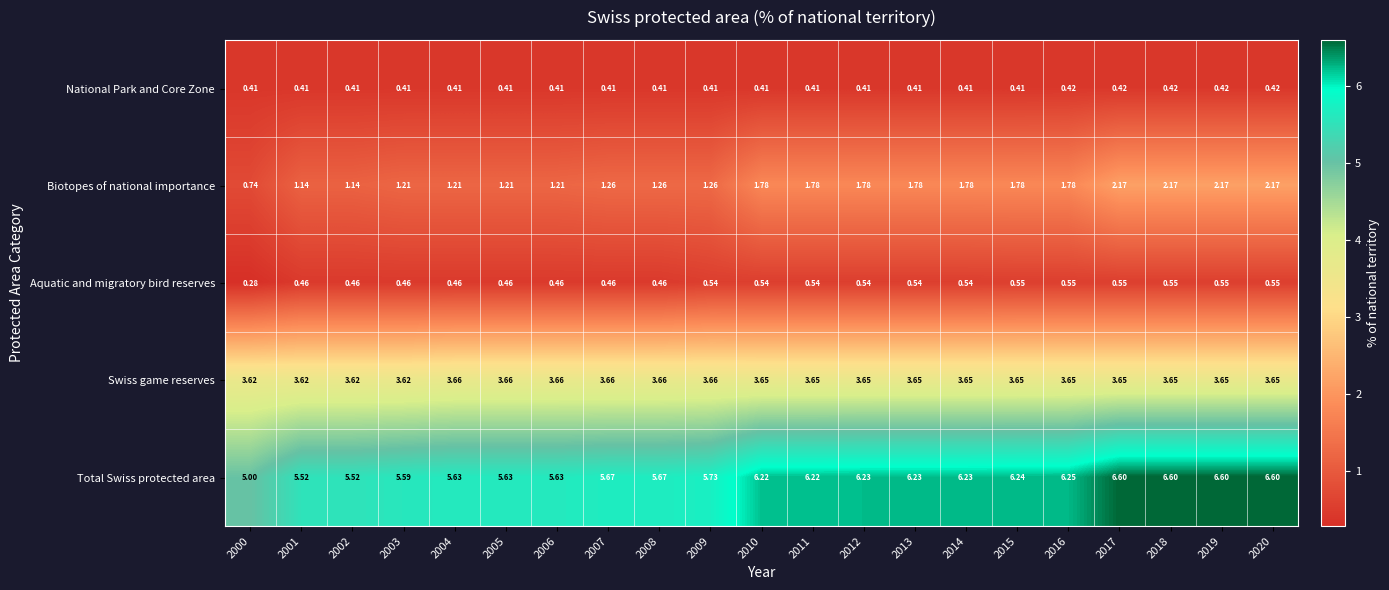

At 2016, list the series in order from largest to smallest.

Total Swiss protected area, Swiss game reserves, Biotopes of national importance, Aquatic and migratory bird reserves, National Park and Core Zone